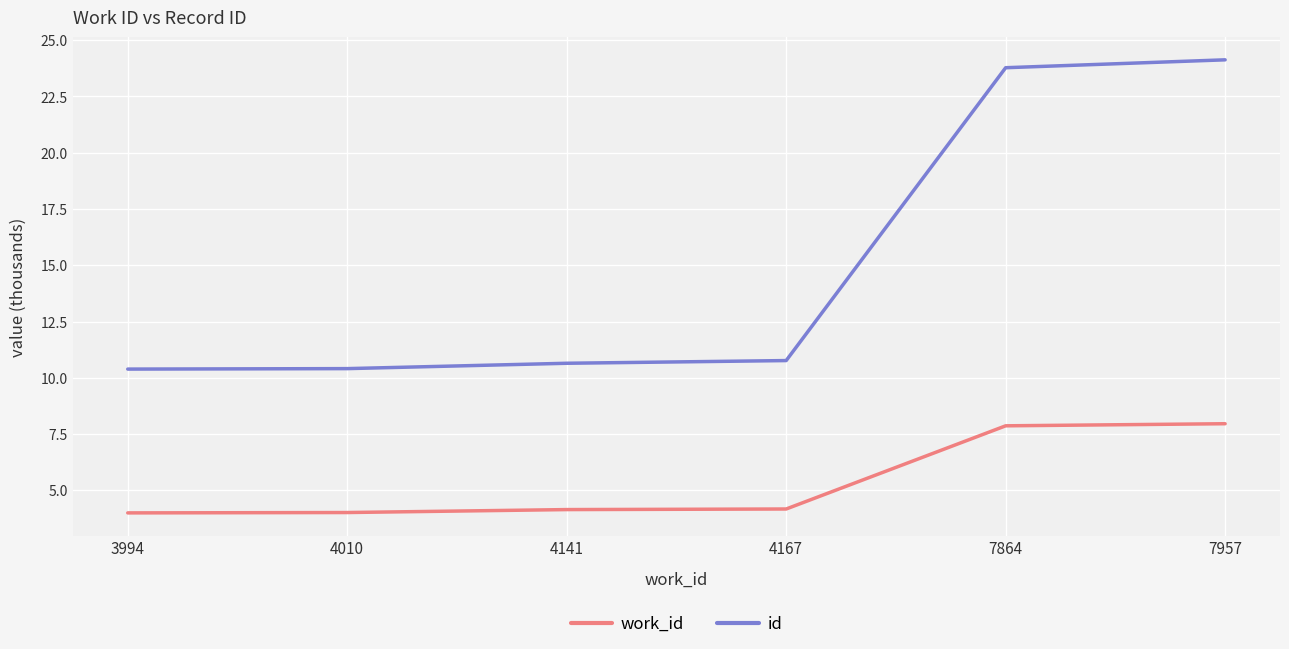

How many lines are shown in the chart?

2